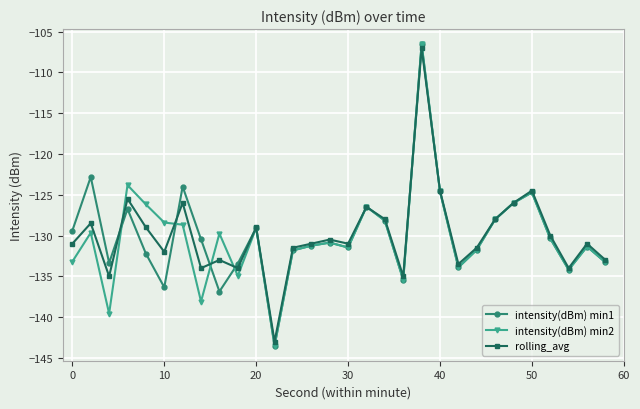

What are all the series names shown in the legend?

intensity(dBm) min1, intensity(dBm) min2, rolling_avg